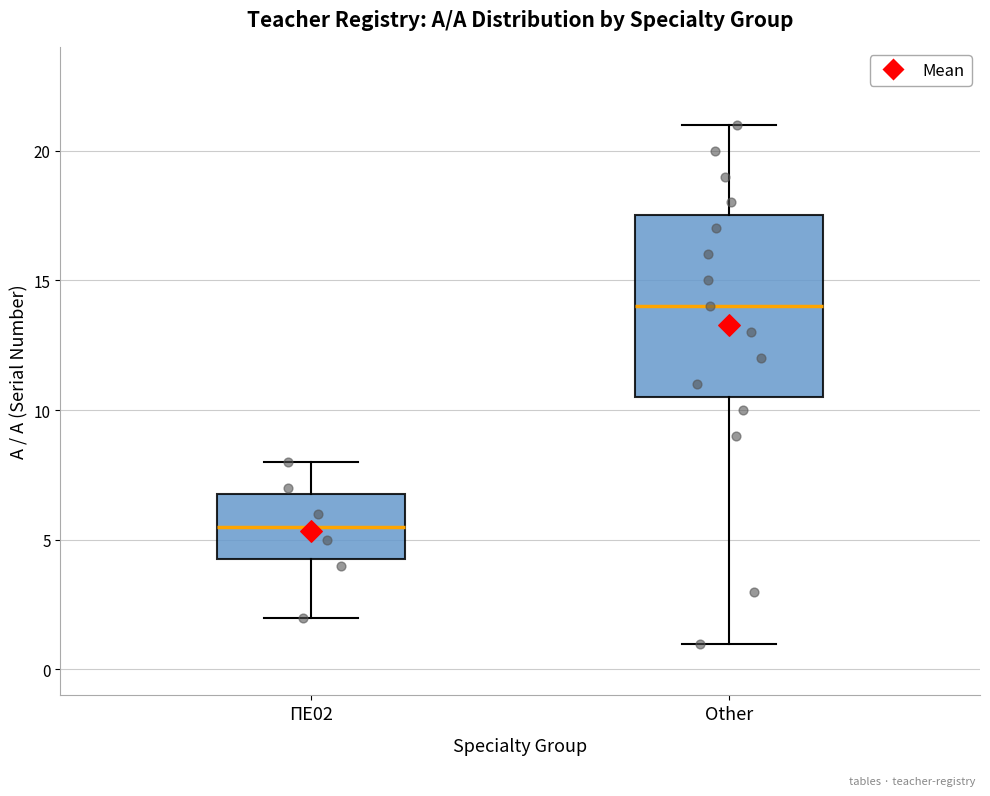

Reading left to right, read every box against the y-axis: the position of its median line, the range the box covers, and the ends of its whiskers. The values are not printed on the chart, so give them approximately, as read against the axis.

ΠΕ02: median 5.5, box 4.5 to 7.0, whiskers 2.0 to 8.0
Other: median 14.0, box 10.5 to 17.5, whiskers 1.0 to 21.0